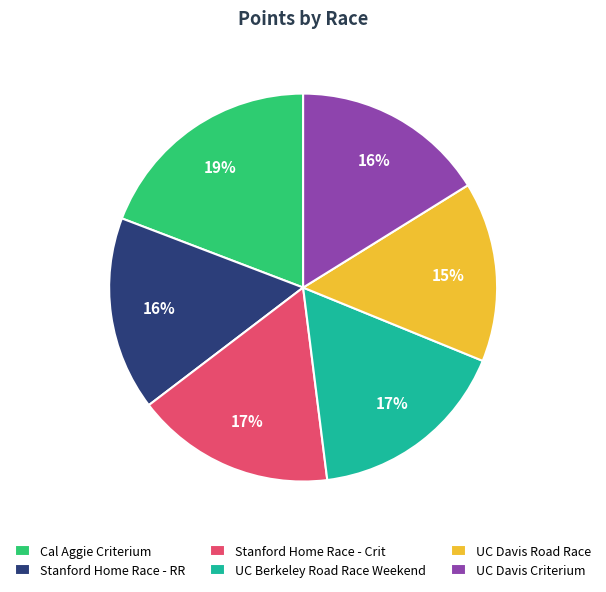

Do UC Davis Criterium and Cal Aggie Criterium together represent more than half of the pie?

No